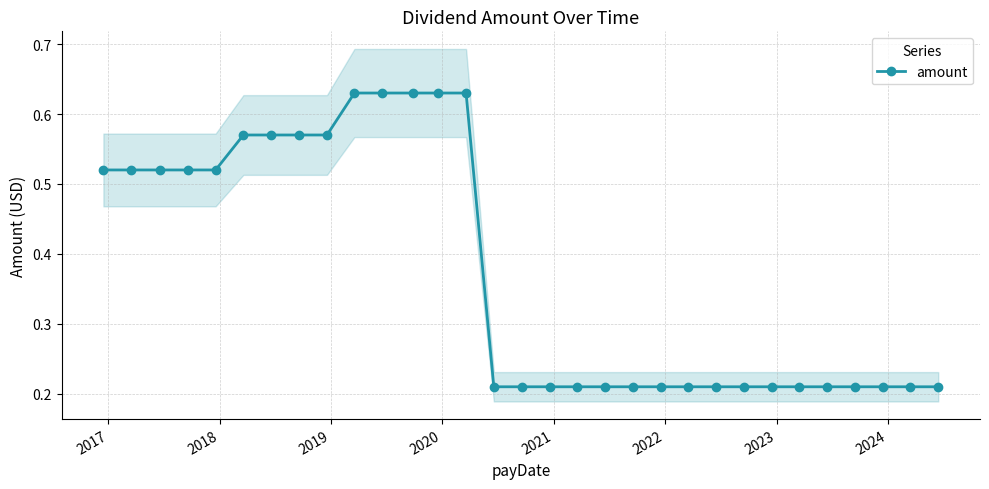

How many lines are shown in the chart?

1